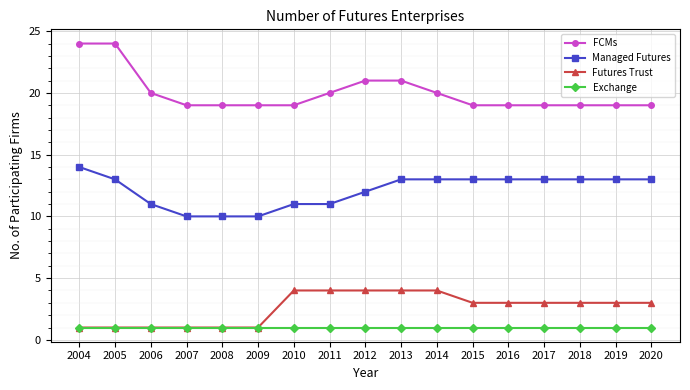

What is the value of the Futures Trust point at the 13th from the left?

3